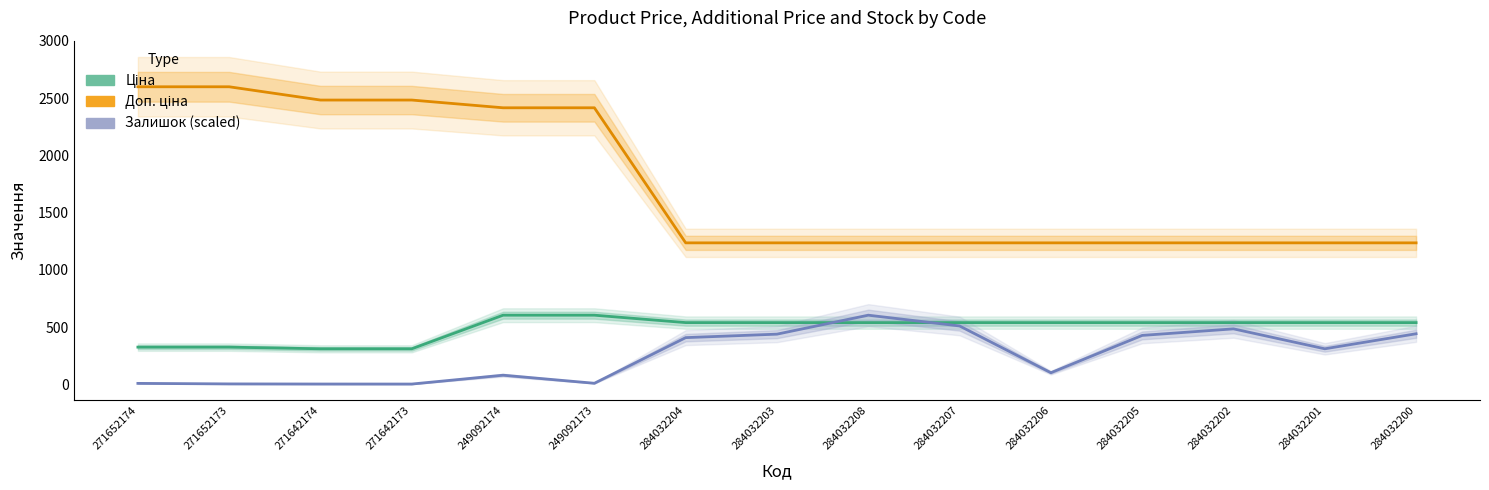

How many lines are shown in the chart?

3